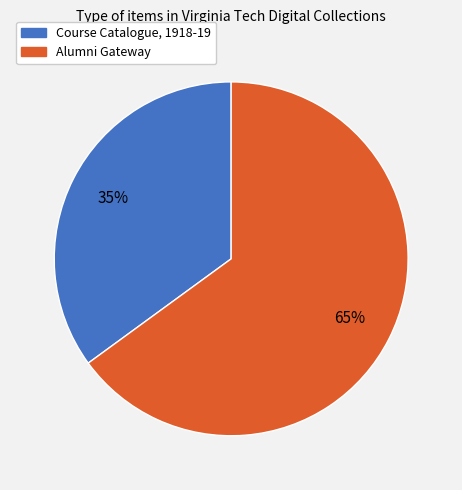

To the nearest percent, what is the difference between the largest and smallest slice percentages?

30%